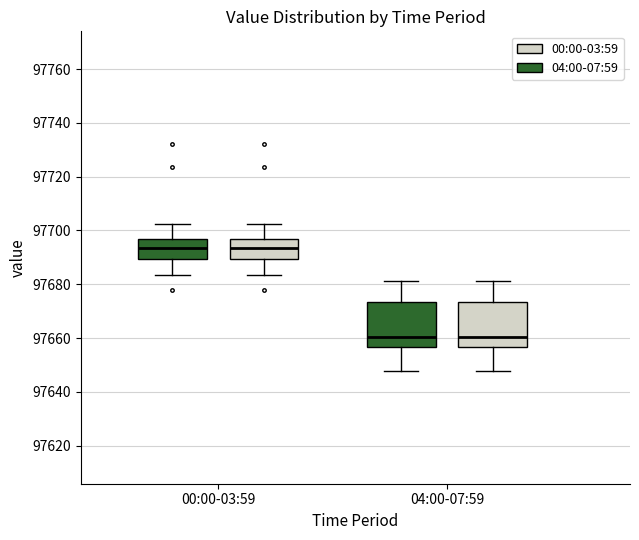

Reading left to right, transcribe this box plot: for each box, give where its median line is, the range the box spans, and where its two whiskers end, as read against the y-axis. The values are not printed on the chart, so give them approximately, as read against the axis.

00:00-03:59 (00:00-03:59): median 97694, box 97690 to 97696, whiskers 97684 to 97702
00:00-03:59 (04:00-07:59): median 97694, box 97690 to 97696, whiskers 97684 to 97702
04:00-07:59 (00:00-03:59): median 97660, box 97656 to 97674, whiskers 97648 to 97682
04:00-07:59 (04:00-07:59): median 97660, box 97656 to 97674, whiskers 97648 to 97682